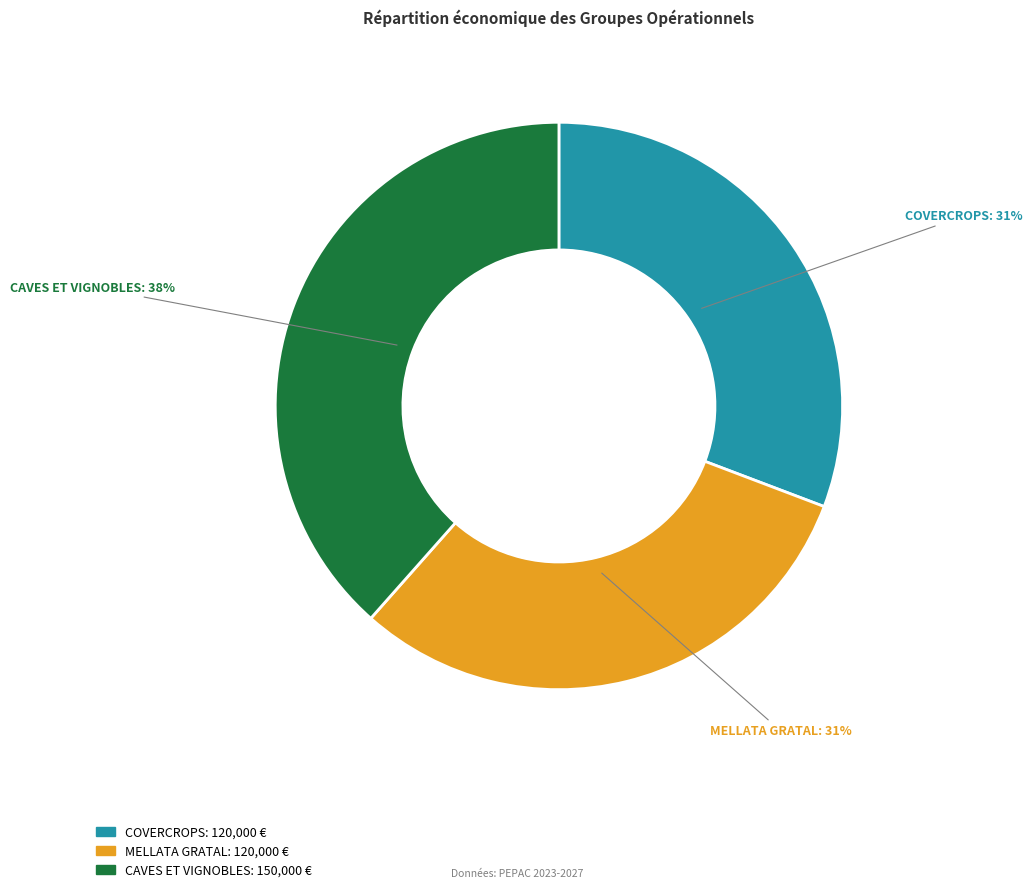

To the nearest percent, what portion does MELLATA GRATAL represent?

31%